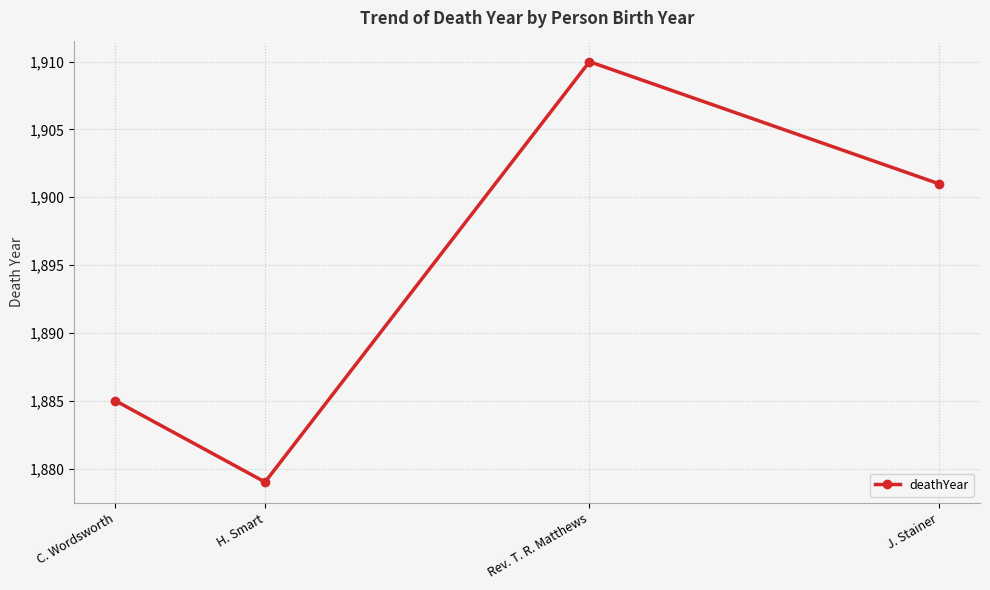

What is the difference between the maximum and minimum values?

31